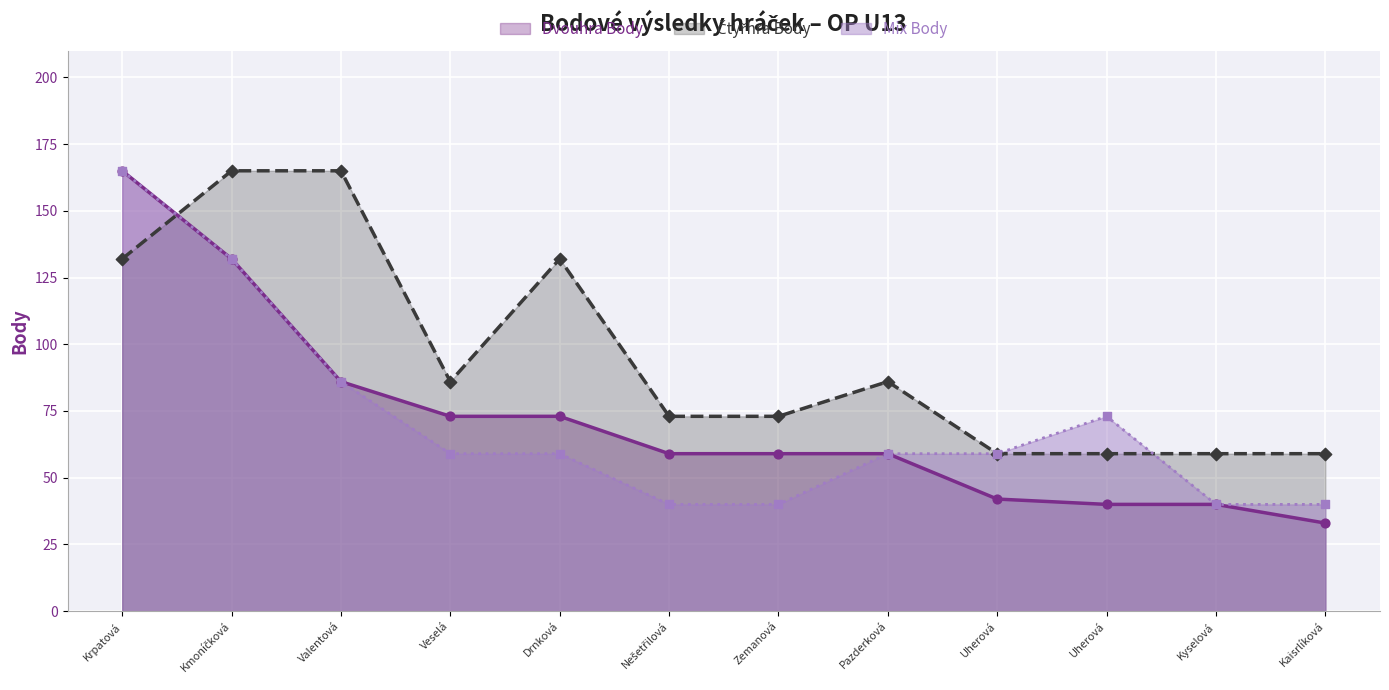

Is the value of Dvouhra Body at Kaisrlíková greater than the value of Čtyřhra Body at Nešetřilová?

No